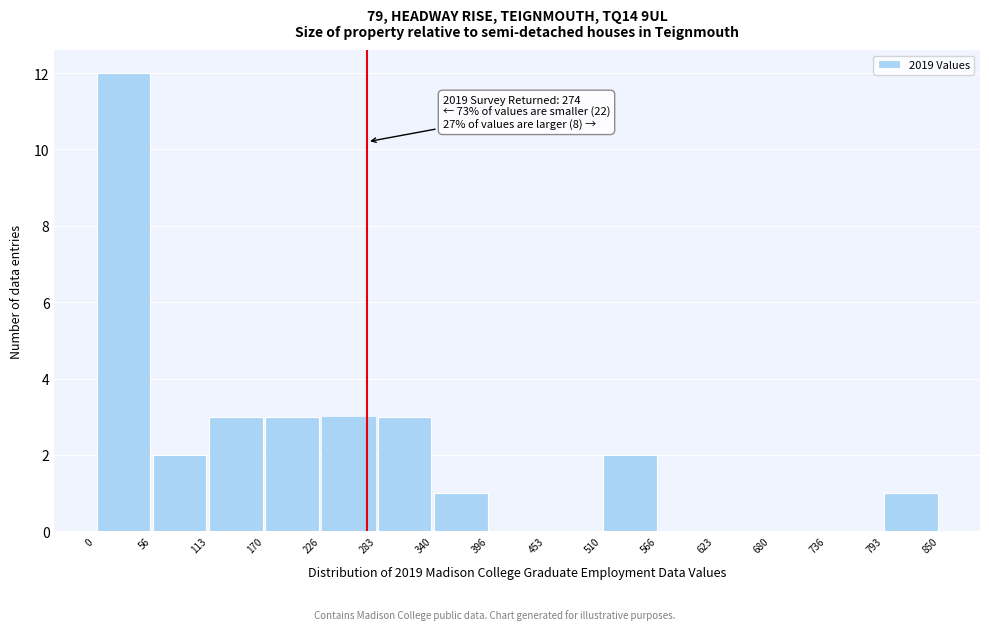

Which range on the x-axis has the tallest bar?

0 to 56